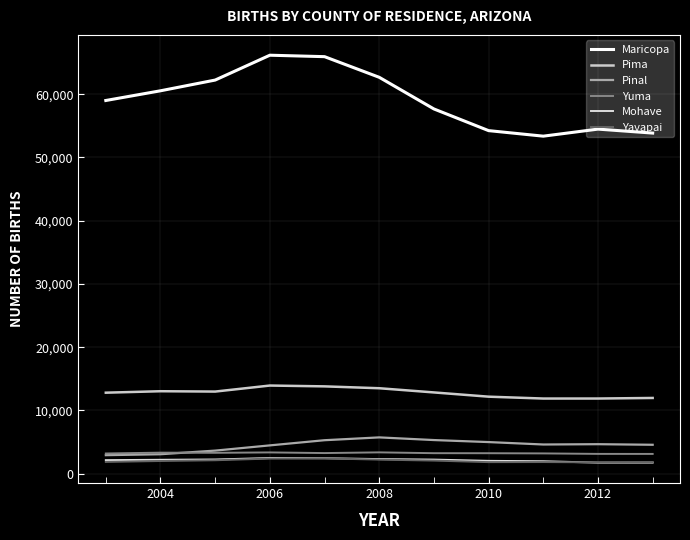

What are all the series names shown in the legend?

Maricopa, Pima, Pinal, Yuma, Mohave, Yavapai